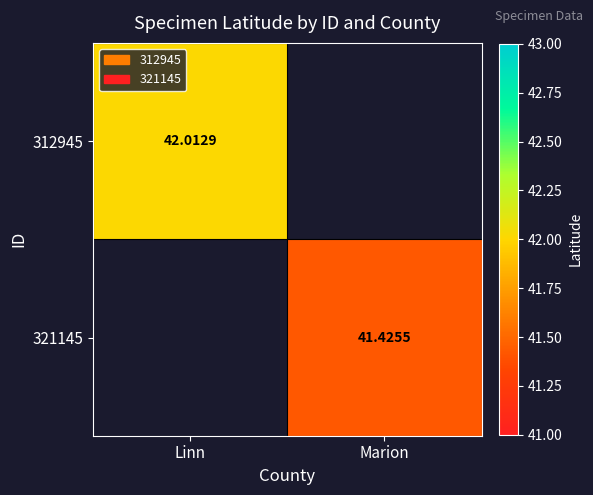

Is it true that 321145 equals 41.4 at Marion?

True